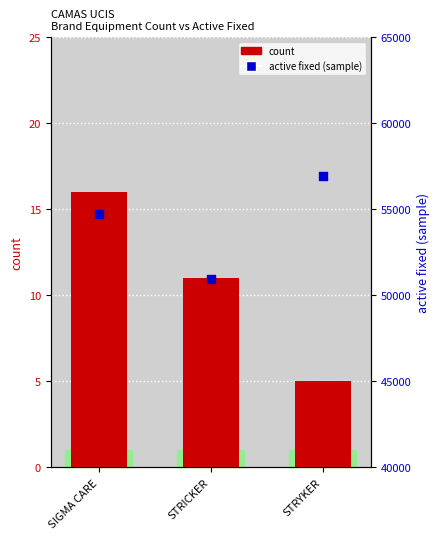

At which category is the sum across all series the highest?

STRYKER